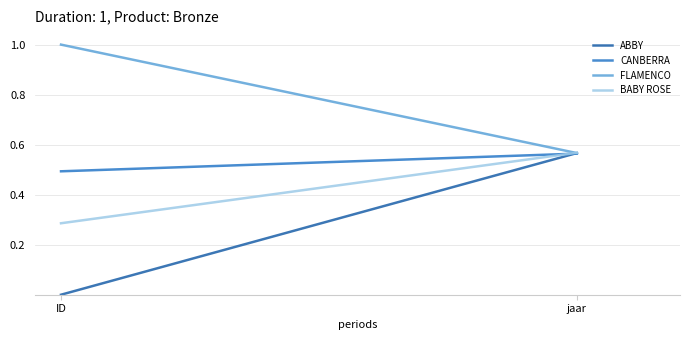

Reading right to left, list all the values displayed in this chart.

ABBY: jaar=0.6	ID=0.0
CANBERRA: jaar=0.6	ID=0.5
FLAMENCO: jaar=0.6	ID=1.0
BABY ROSE: jaar=0.6	ID=0.3